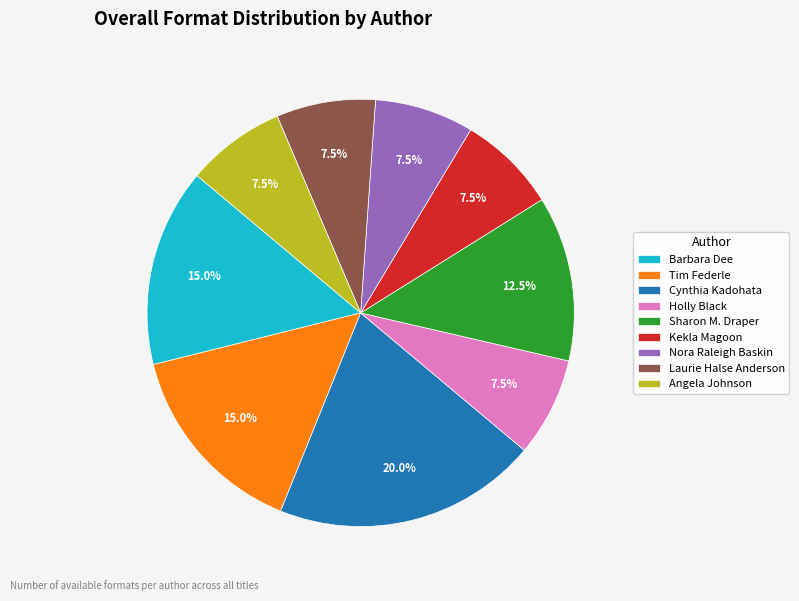

Is there any slice that represents more than half of the pie?

No